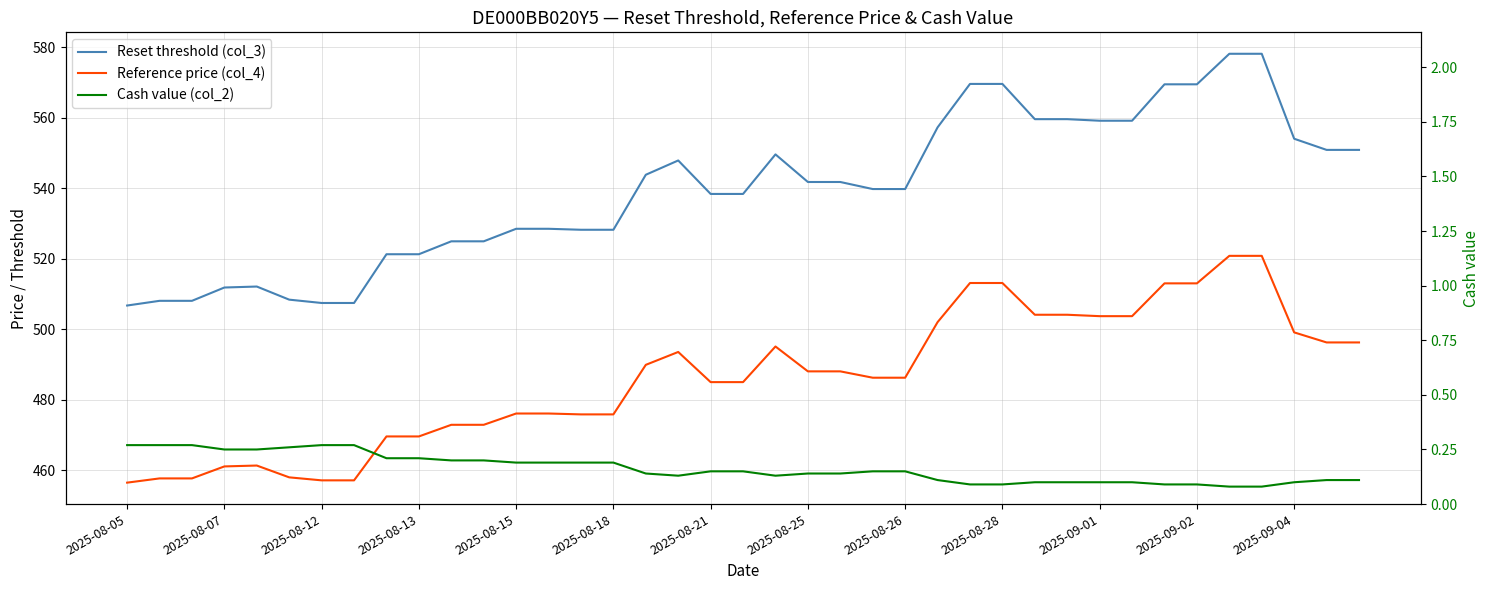

What is the highest value of the Reset threshold (col_3) series?

578.1